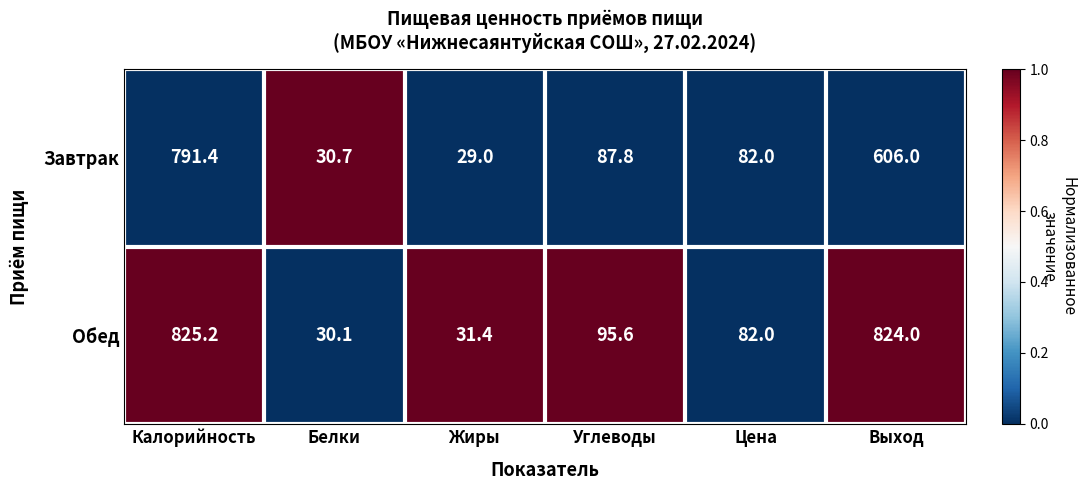

What is the approximate value of Завтрак at Калорийность?

791.4